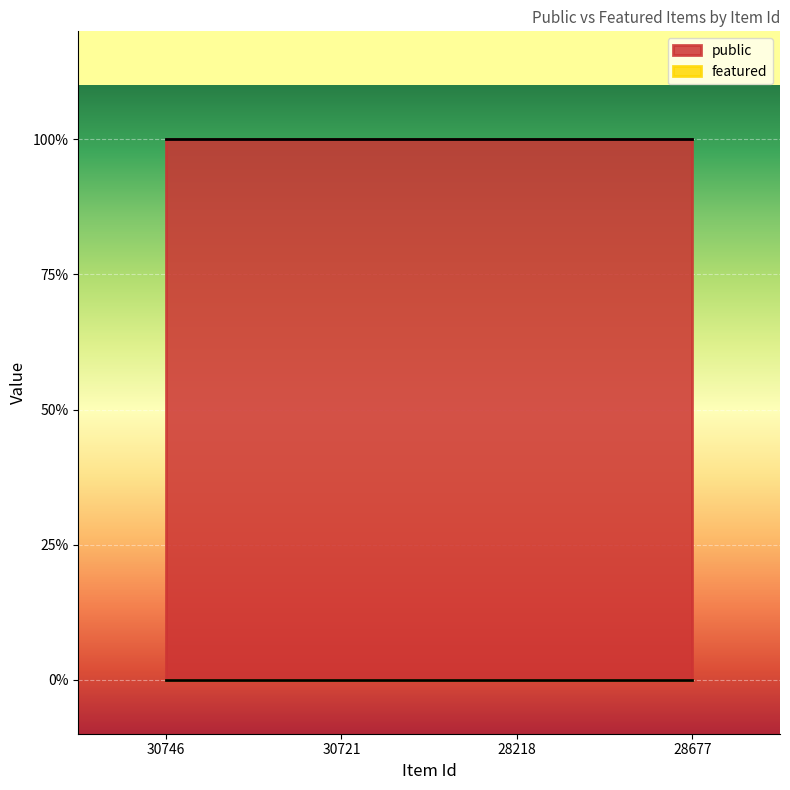

Which series changed the most between 30721 and 28218?

public